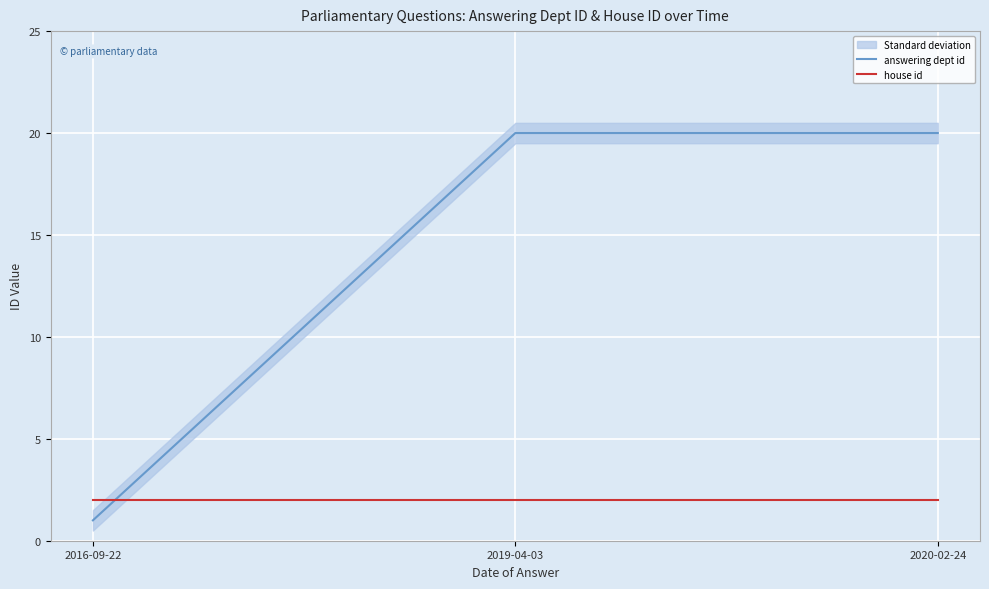

Which category has the highest value in the answering dept id series?

2019-04-03